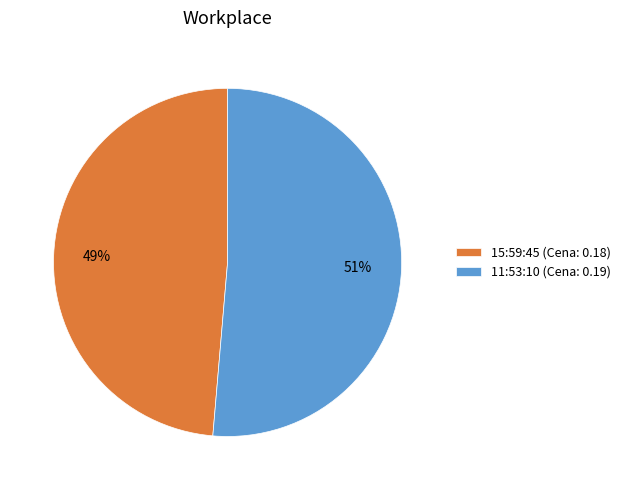

To the nearest percent, what portion does 15:59:45 represent?

49%